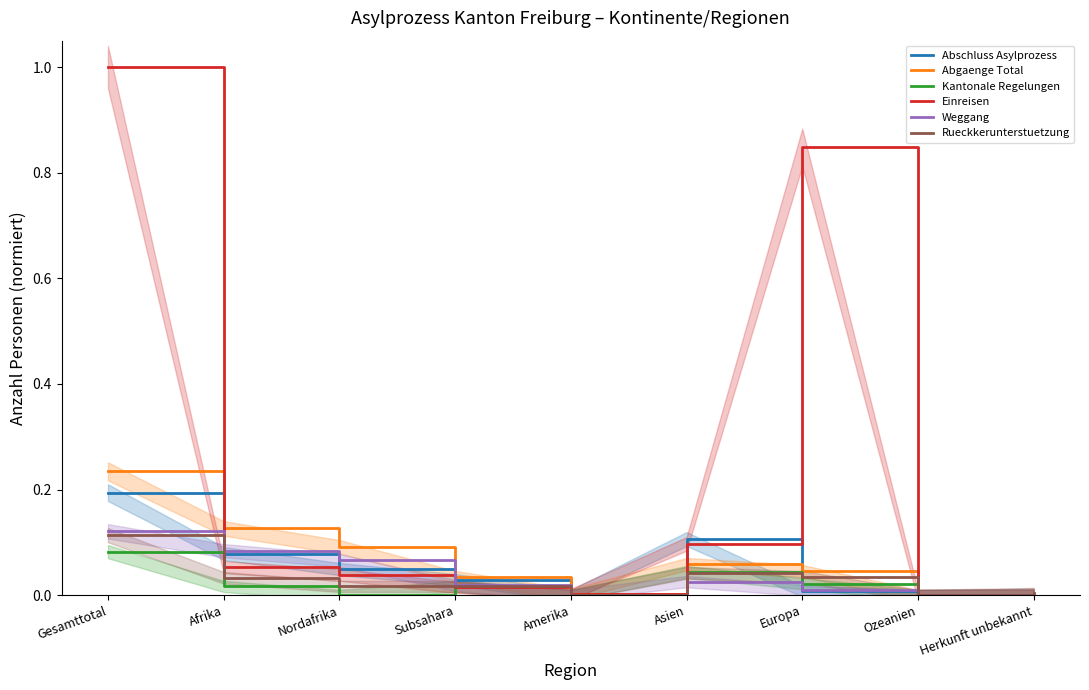

True or false: Abgaenge Total has a value of 0.0 at Amerika.

True